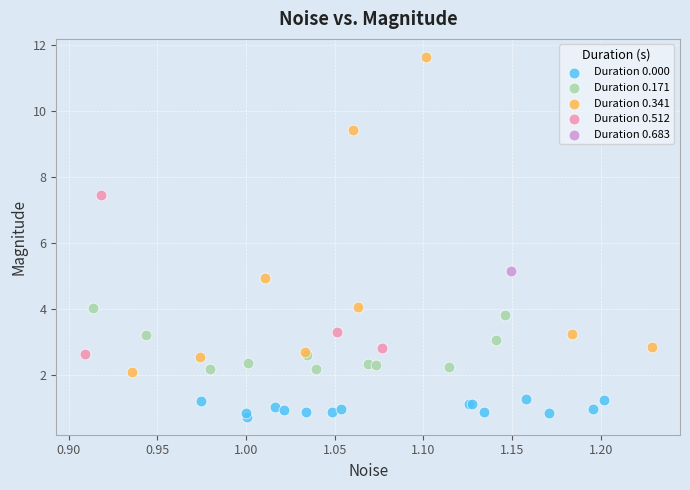

Which series reaches the maximum Y coordinate?

Duration 0.341